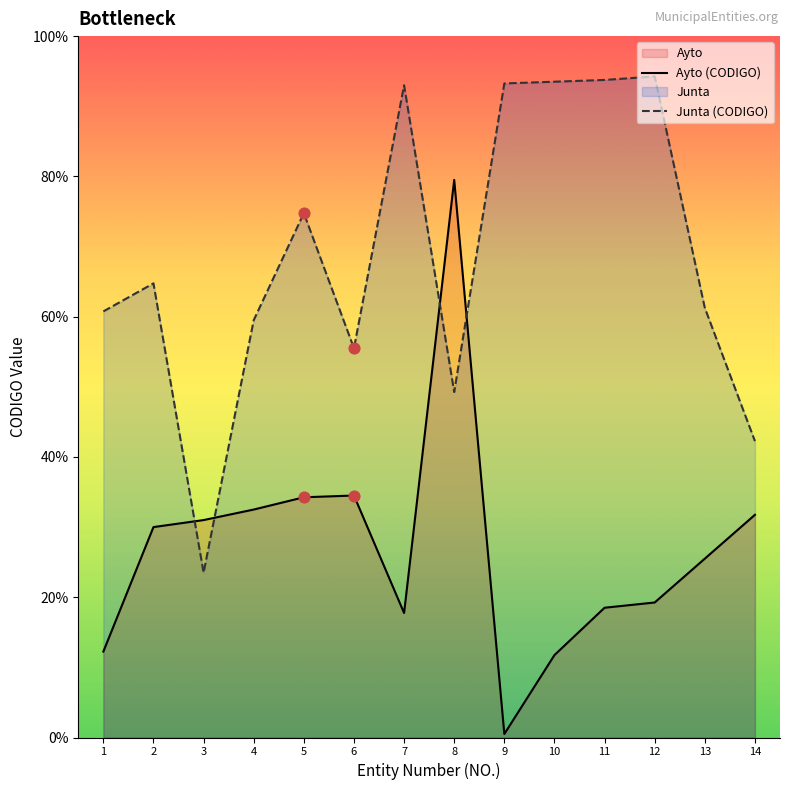

At which category is the sum across all series the highest?

8